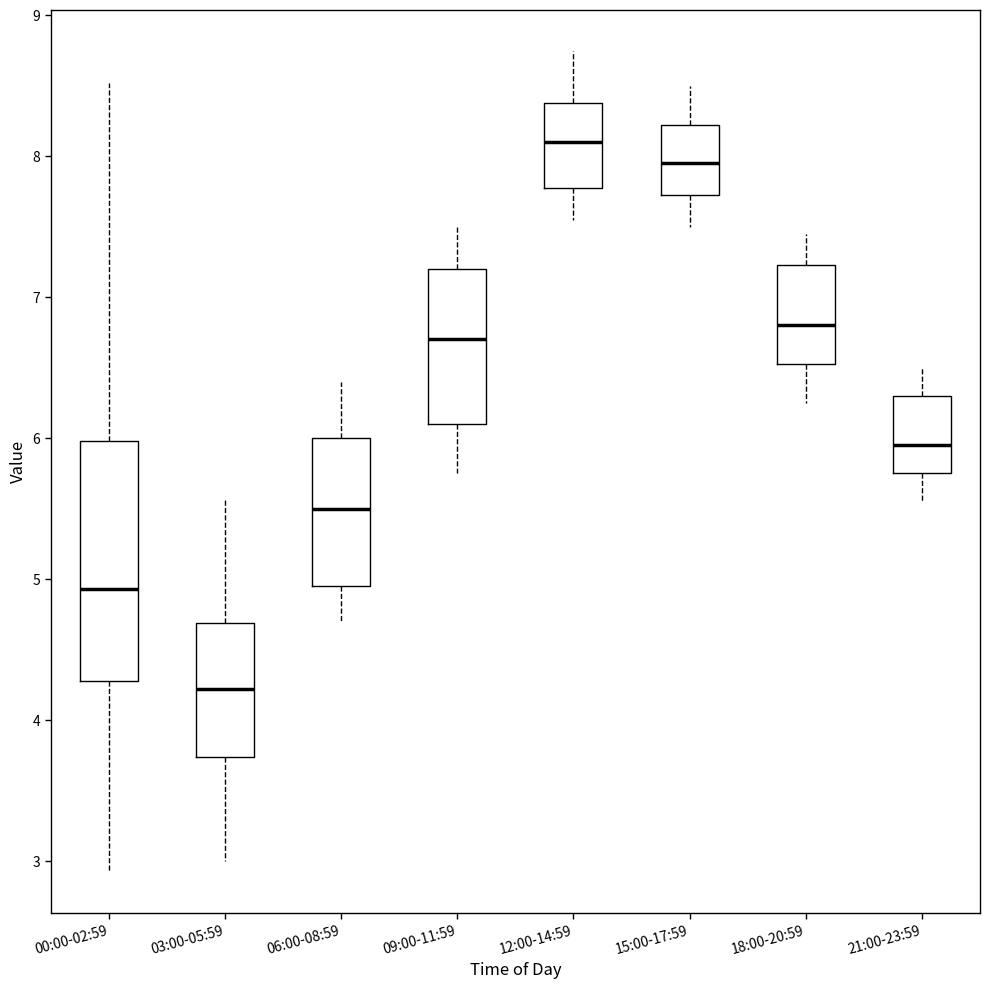

Reading left to right, transcribe this box plot: for each box, give where its median line is, the range the box spans, and where its two whiskers end, as read against the y-axis. The values are not printed on the chart, so give them approximately, as read against the axis.

00:00-02:59: median 4.9, box 4.3 to 6.0, whiskers 2.9 to 8.5
03:00-05:59: median 4.2, box 3.7 to 4.7, whiskers 3.0 to 5.6
06:00-08:59: median 5.5, box 5.0 to 6.0, whiskers 4.7 to 6.4
09:00-11:59: median 6.7, box 6.1 to 7.2, whiskers 5.8 to 7.5
12:00-14:59: median 8.1, box 7.8 to 8.4, whiskers 7.6 to 8.8
15:00-17:59: median 8.0, box 7.7 to 8.2, whiskers 7.5 to 8.5
18:00-20:59: median 6.8, box 6.5 to 7.2, whiskers 6.3 to 7.5
21:00-23:59: median 6.0, box 5.8 to 6.3, whiskers 5.6 to 6.5